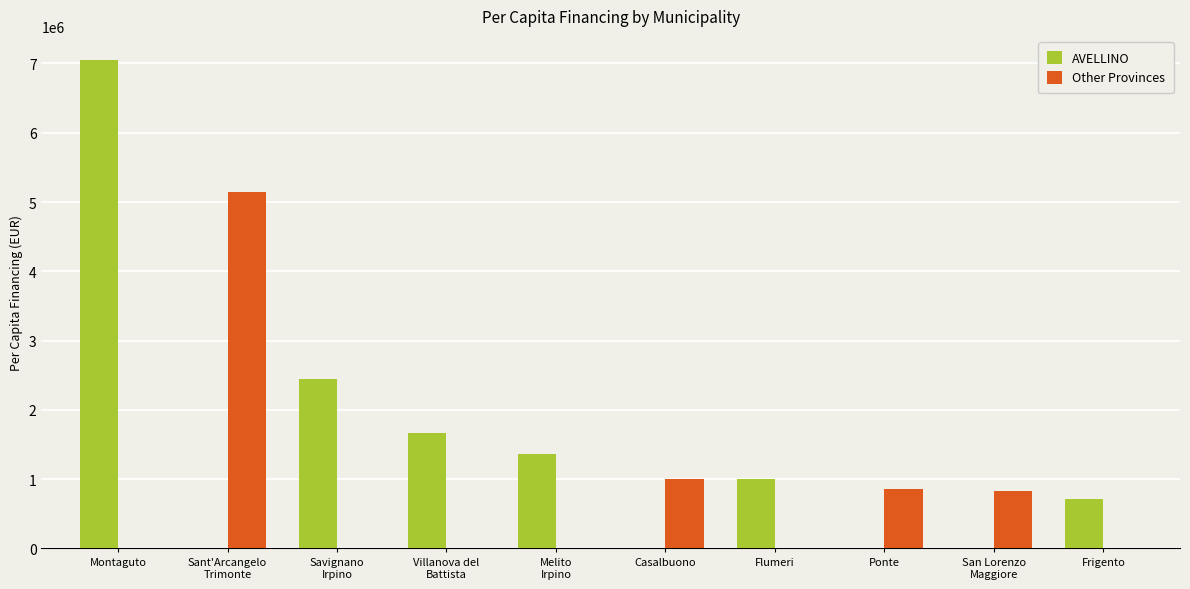

What is the total value across all series at Sant'Arcangelo
Trimonte?

5139132.0